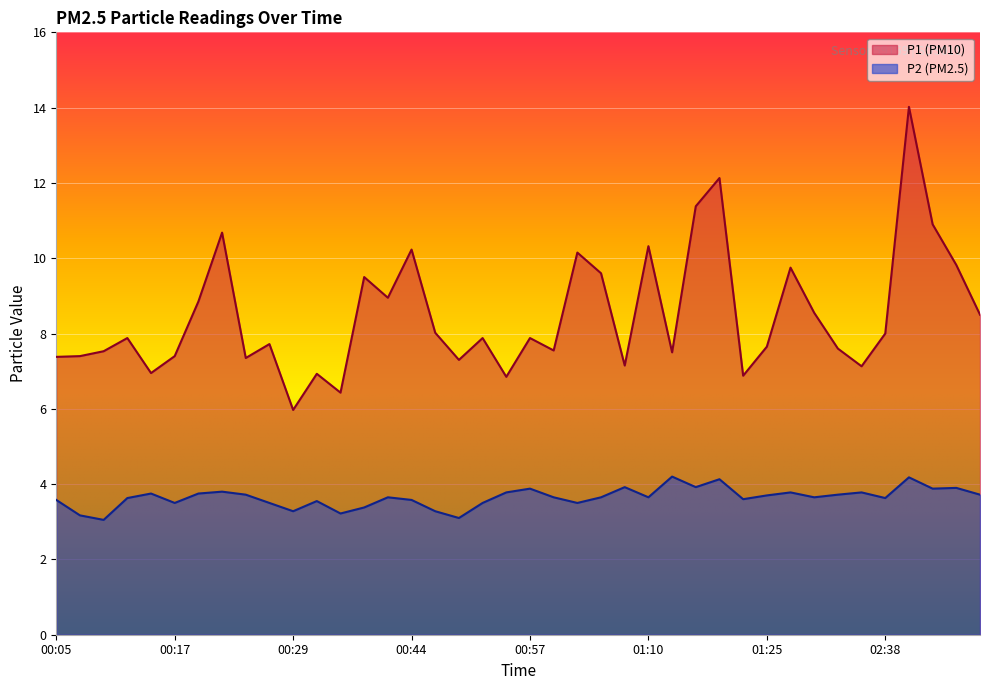

What is the sum of the P1 values at 01:42 and 00:10?

15.1